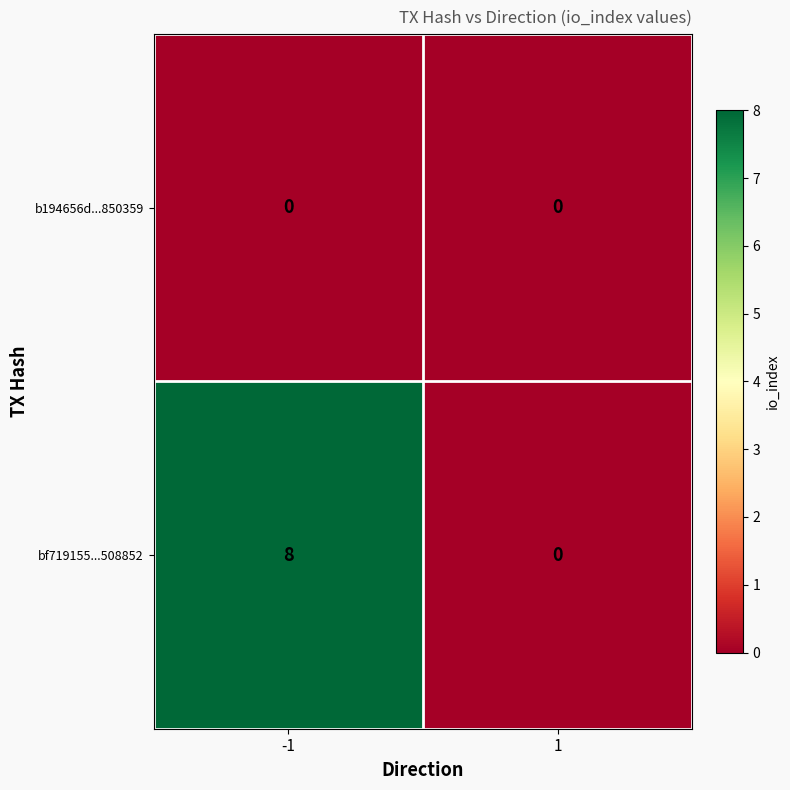

Which series has the largest range (max minus min)?

bf719155...508852